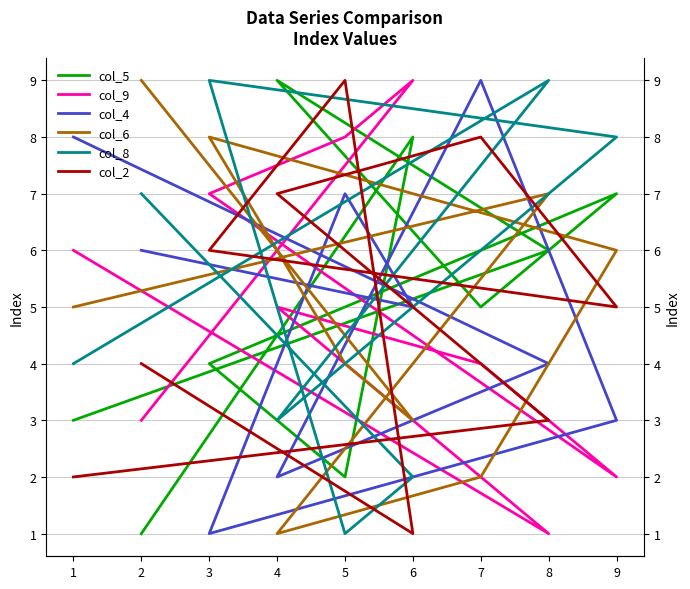

What is the total value across all series at 5?

31